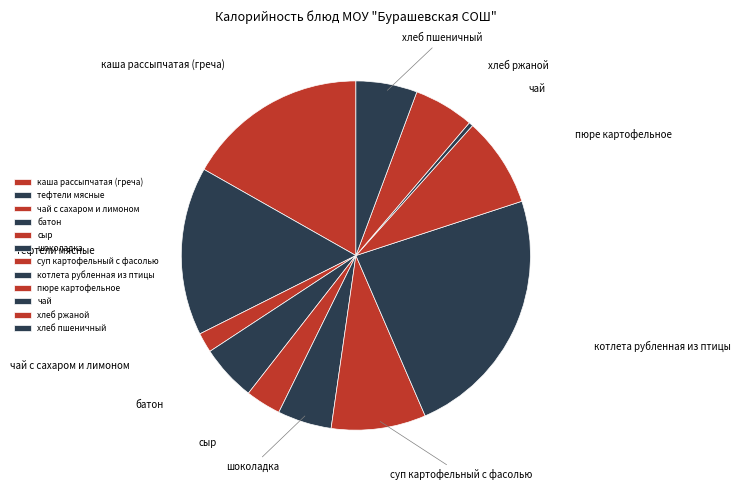

To the nearest percent, what percentage of the pie is хлеб пшеничный?

6%